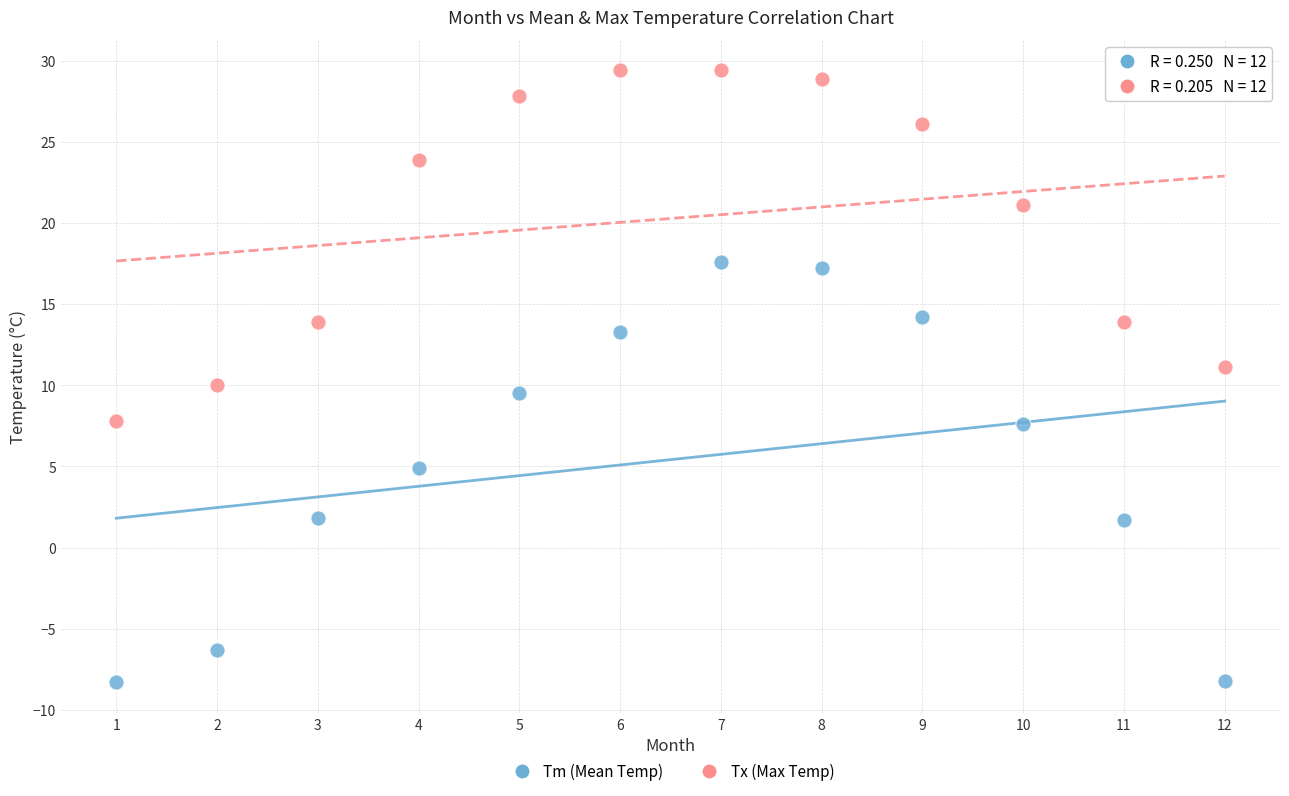

What is the X range (max minus min) for the scatter plot?

11.0